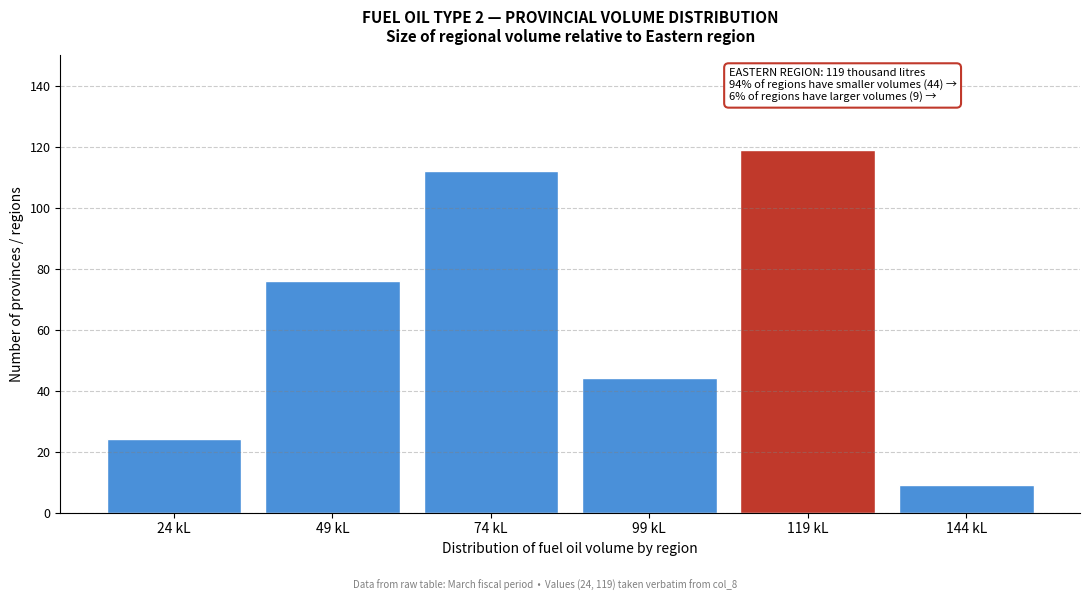

Reading left to right, list all the values displayed in this chart.

24 kL=24	49 kL=76	74 kL=112	99 kL=44	119 kL=119	144 kL=9